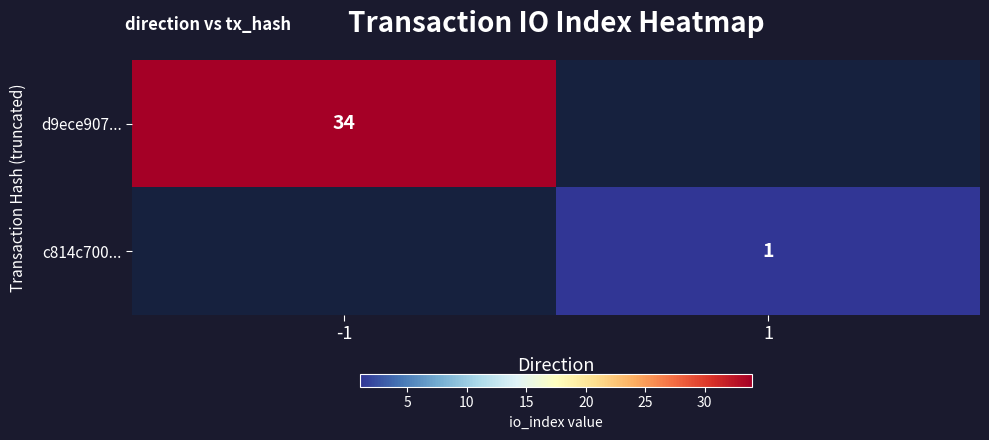

Is the value of d9ece907... at -1 greater than the value of c814c700... at 1?

Yes